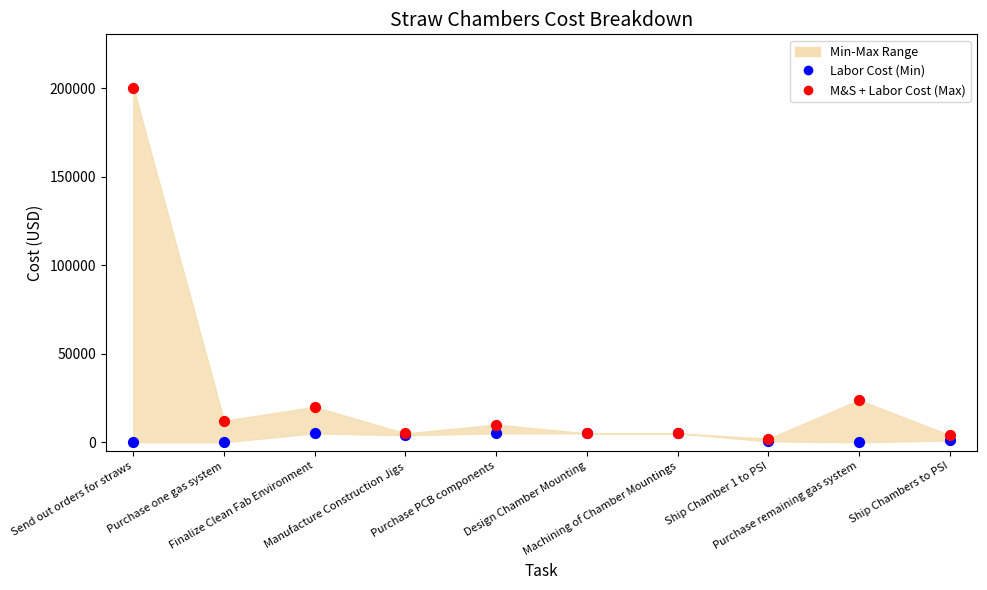

Across all series, what Y value is closest to 100212?

23850